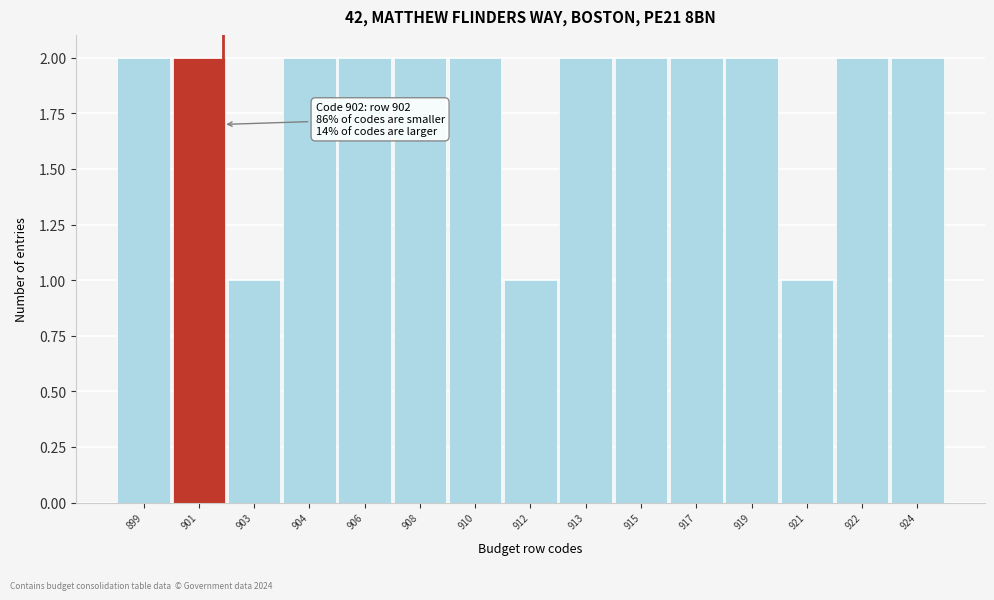

Reading left to right, transcribe all the data shown in this chart.

2	2	1	2	2	2	2	1	2	2	2	2	1	2	2